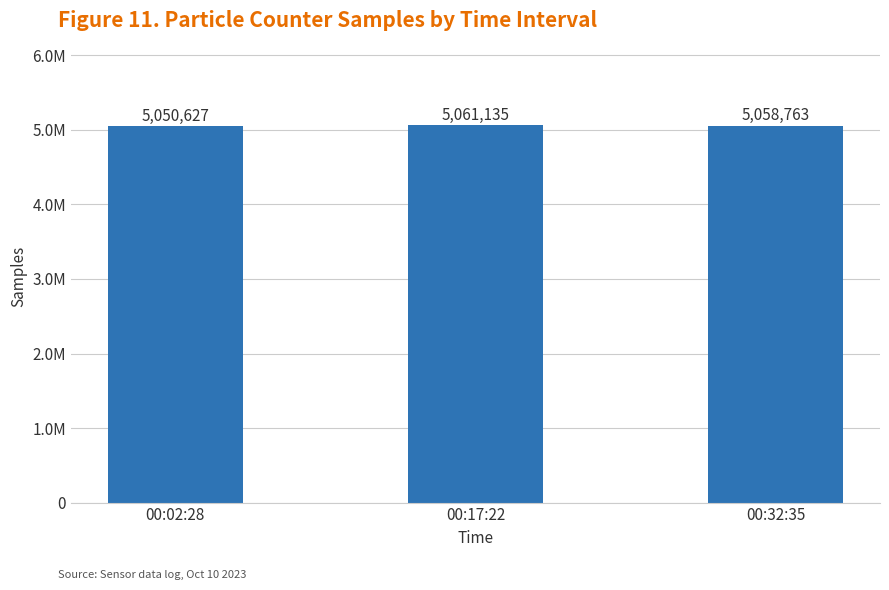

Does the chart contain any negative values?

No